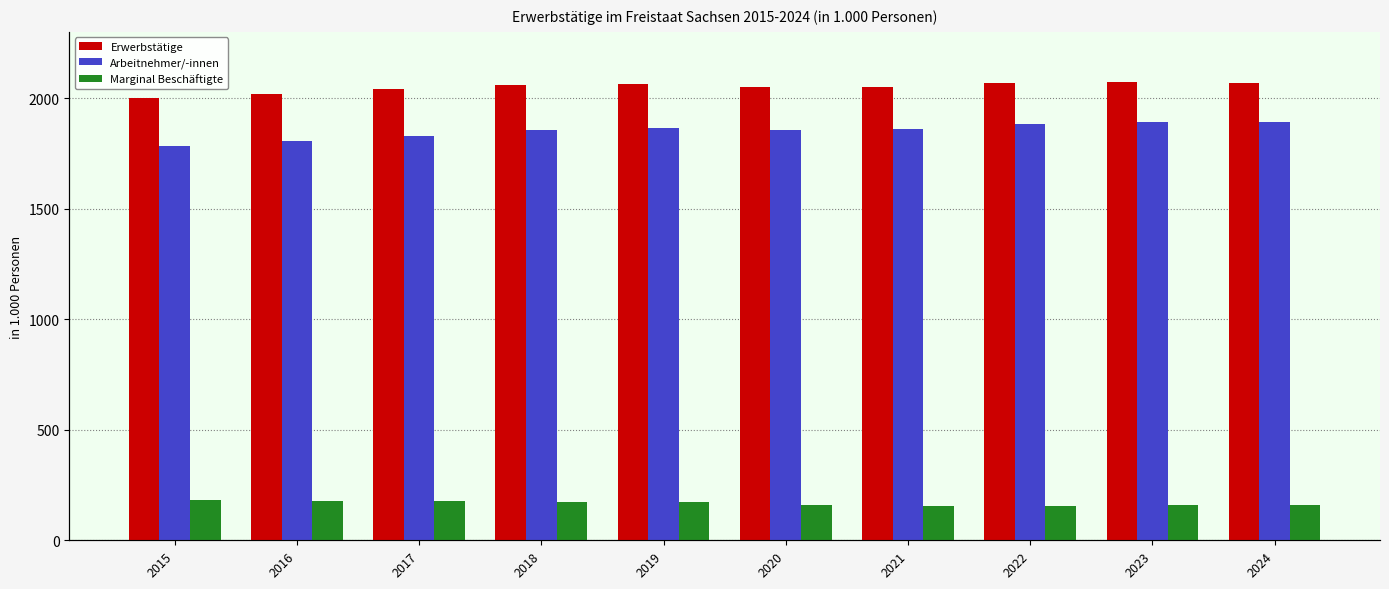

List the labels in order of Arbeitnehmer/-innen value, largest first.

2023, 2024, 2022, 2019, 2021, 2020, 2018, 2017, 2016, 2015